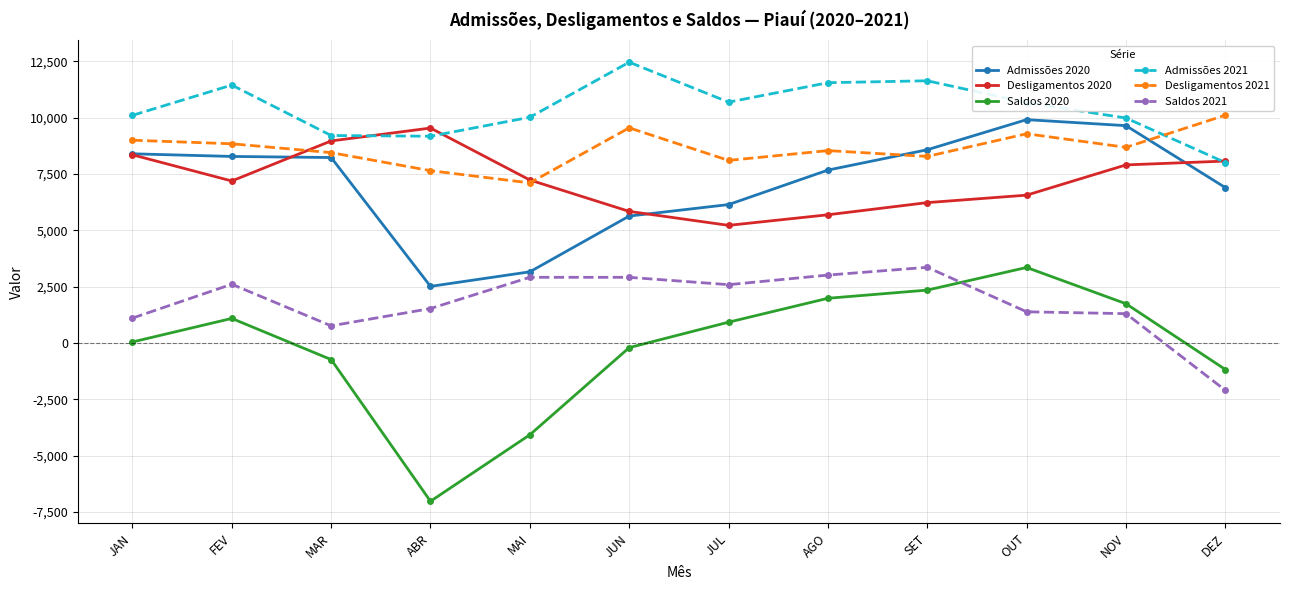

What is the value of the Desligamentos 2020 point at the 3rd from the left?

8969